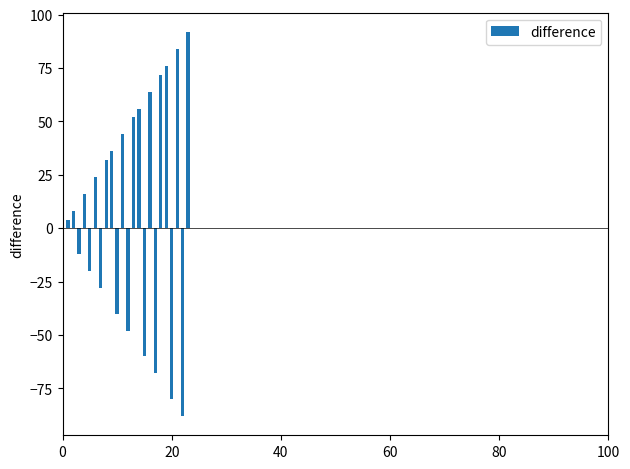

Reading right to left, list all the values displayed in this chart.

92	-88	84	-80	76	72	-68	64	-60	56	52	-48	44	-40	36	32	-28	24	-20	16	-12	8	4